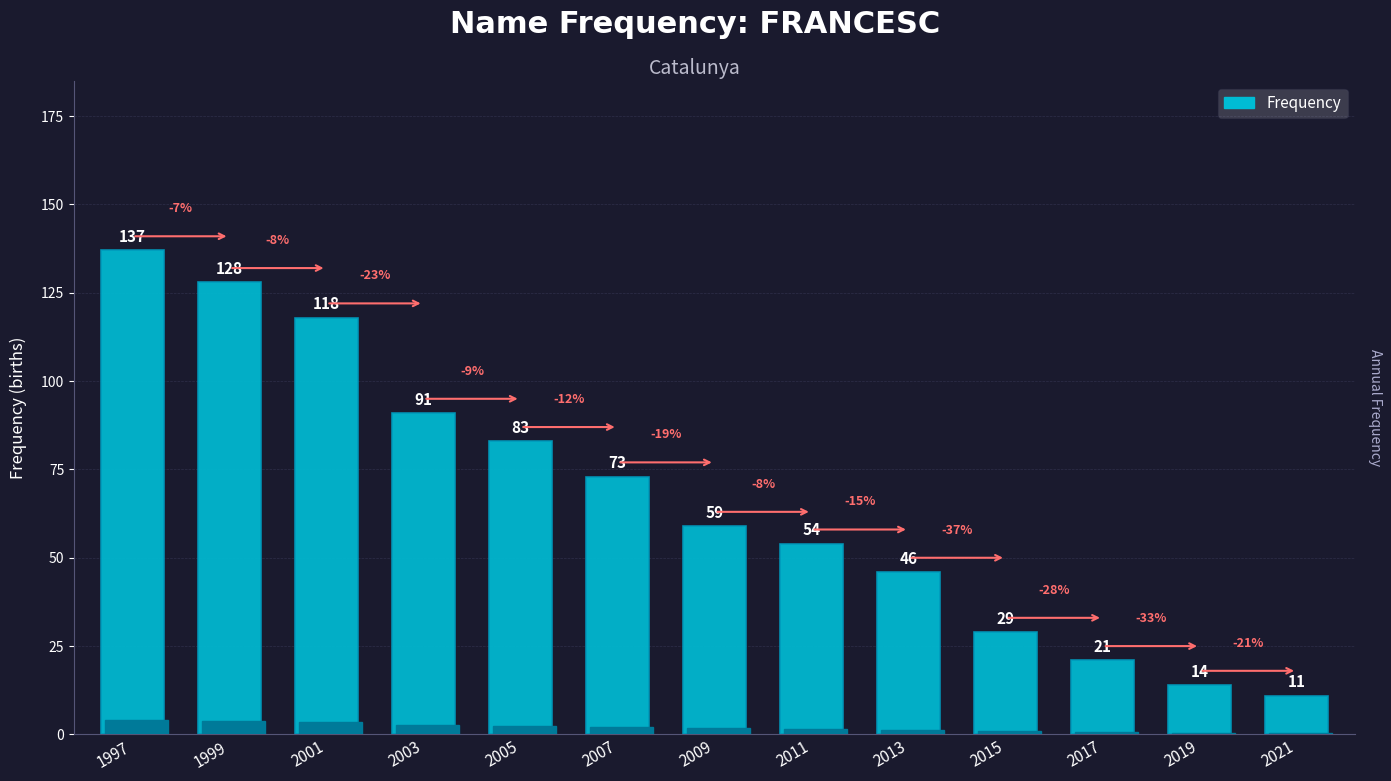

Count the number of data series in this chart.

1